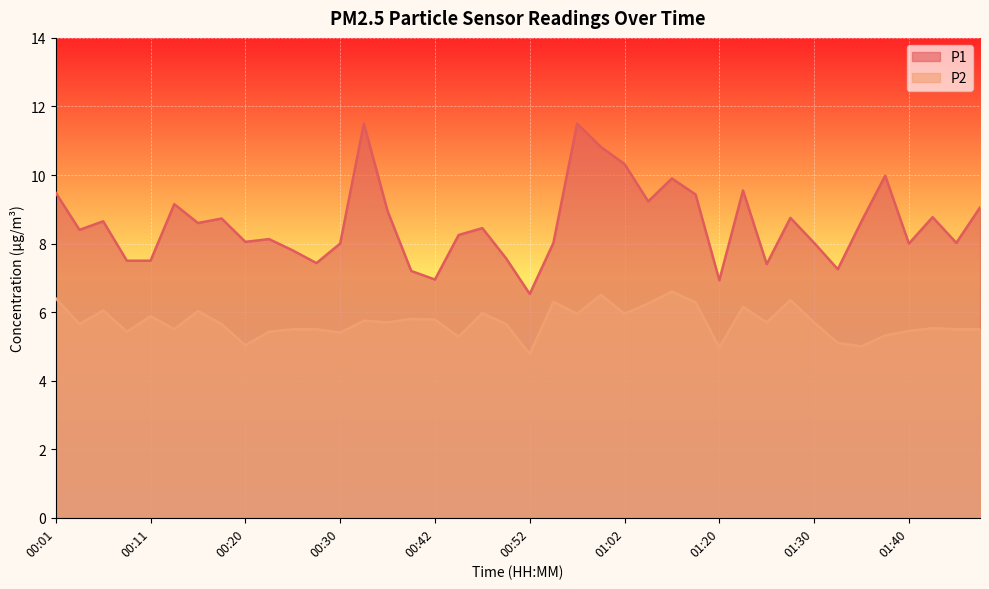

What is the total value across all series at 00:47?

14.4